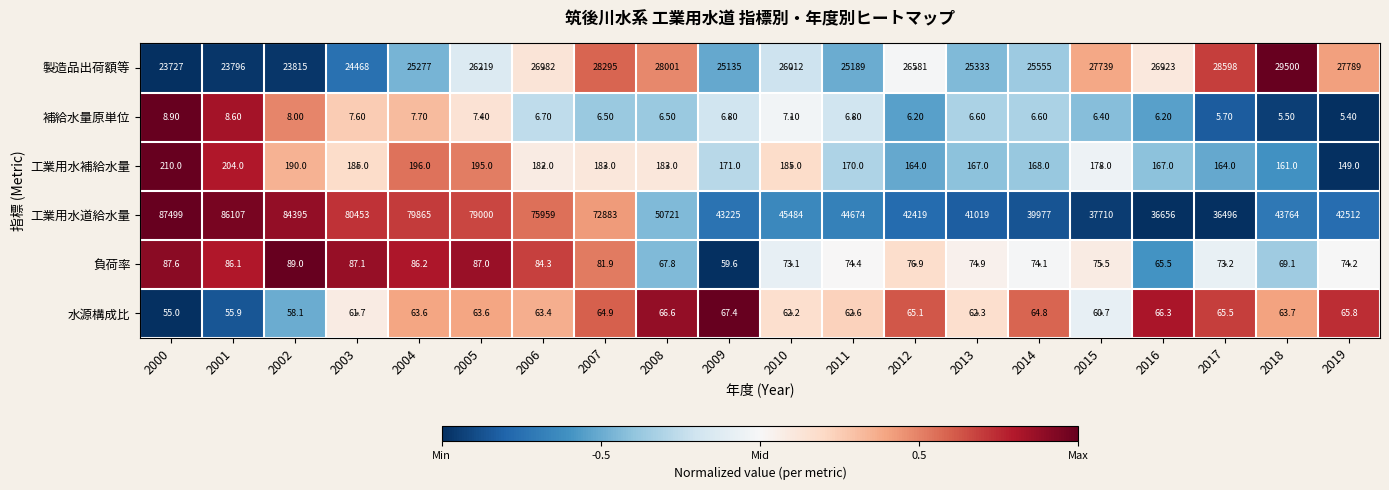

Which series has the widest spread of values?

工業用水道給水量